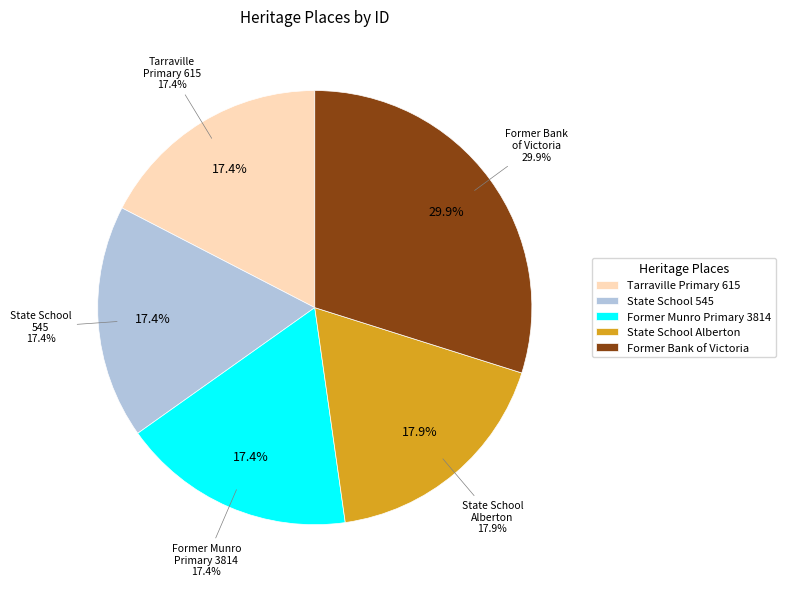

How many slices are in this pie chart?

5